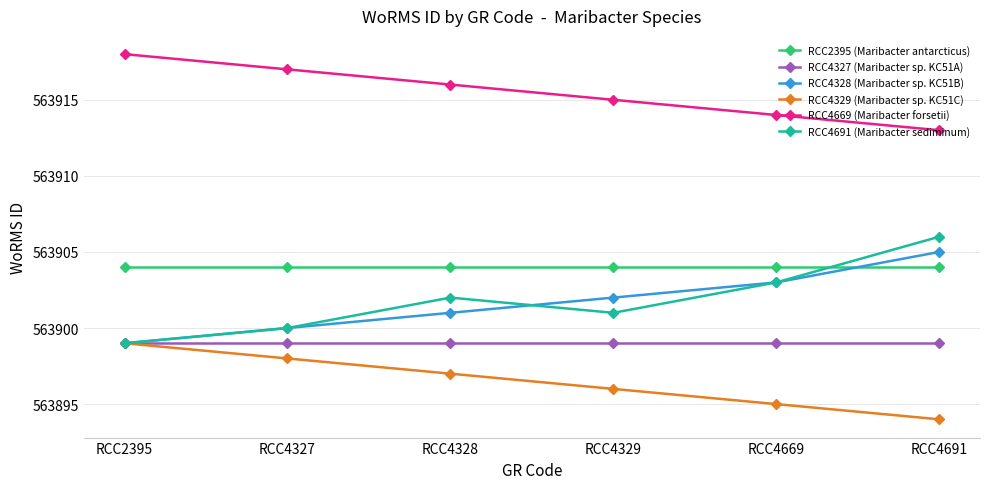

What is the minimum value for RCC4328 (Maribacter sp. KC51B)?

563899